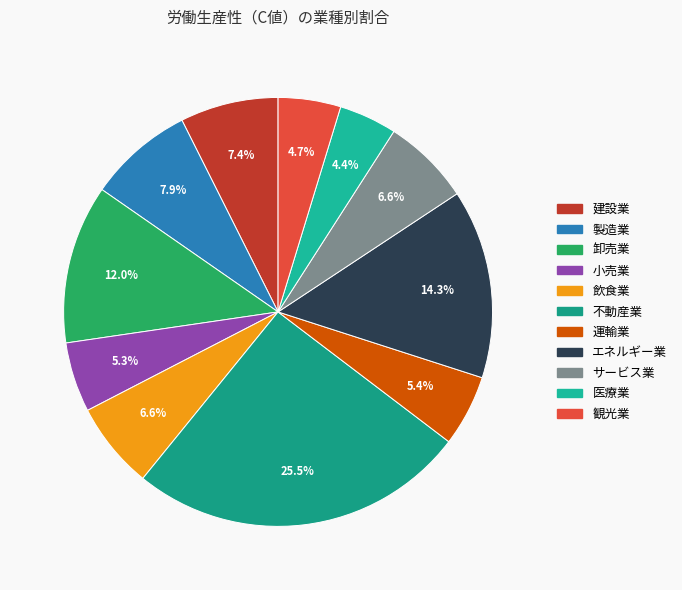

Combined, do エネルギー業 and 製造業 account for over 50%?

No